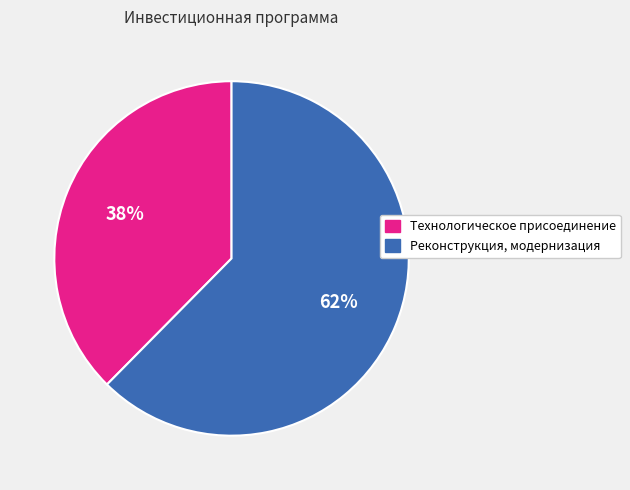

What is the largest slice in the pie chart?

Реконструкция, модернизация